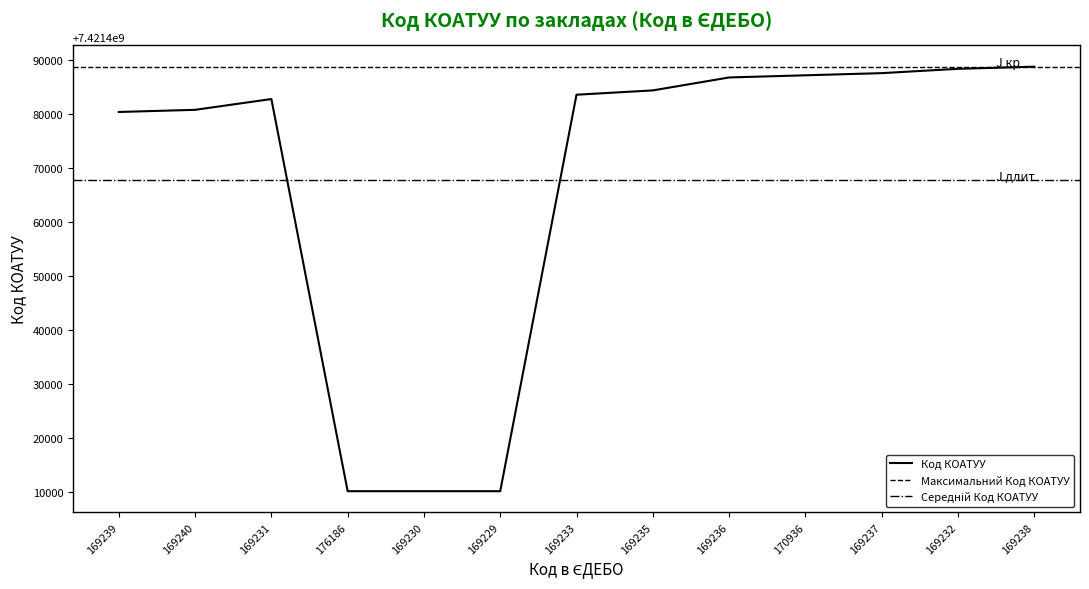

Reading right to left, extract all data points from this chart.

7421488801	7421488401	7421487601	7421487201	7421486801	7421484401	7421483601	7421410100	7421410100	7421410100	7421482801	7421480801	7421480402